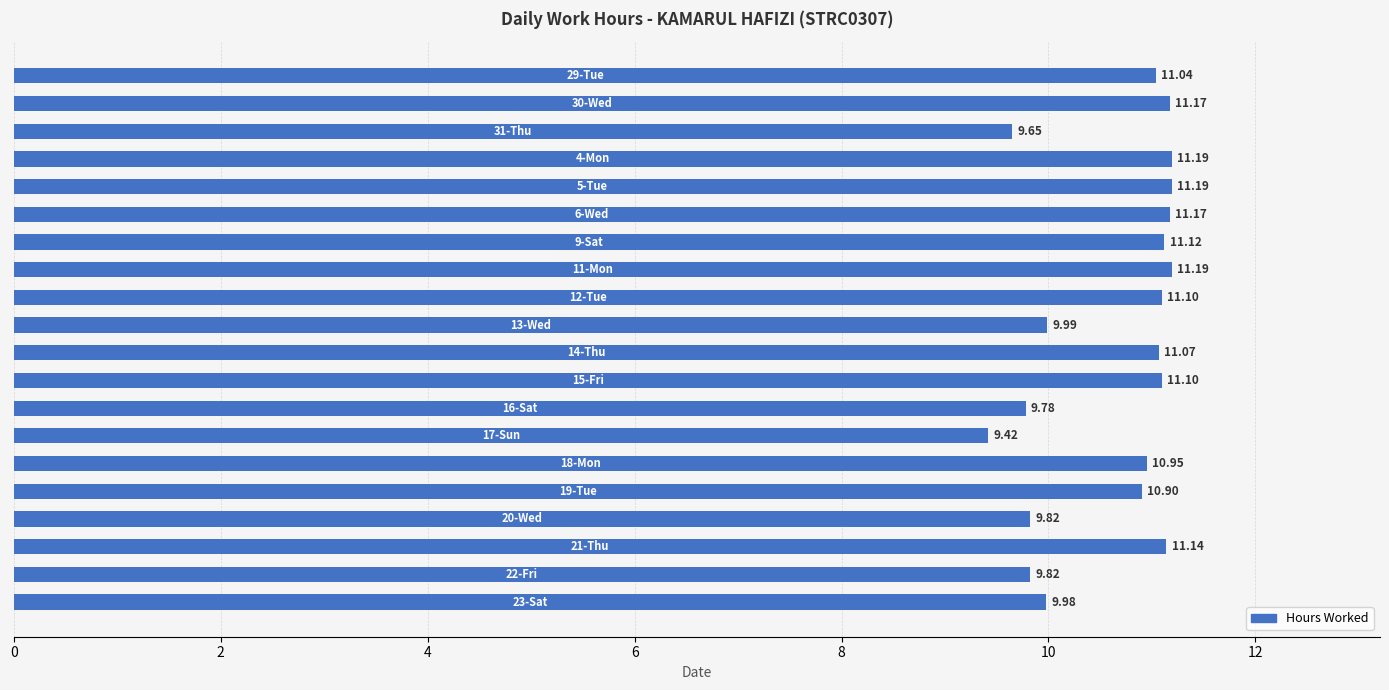

What is the sum of all values?

212.8